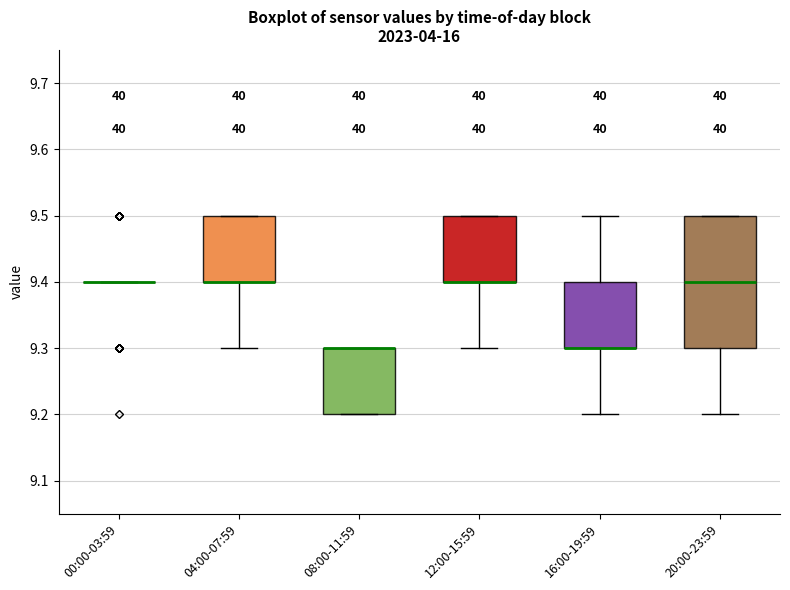

Which box is the tallest, from its lower edge to its upper edge?

20:00-23:59